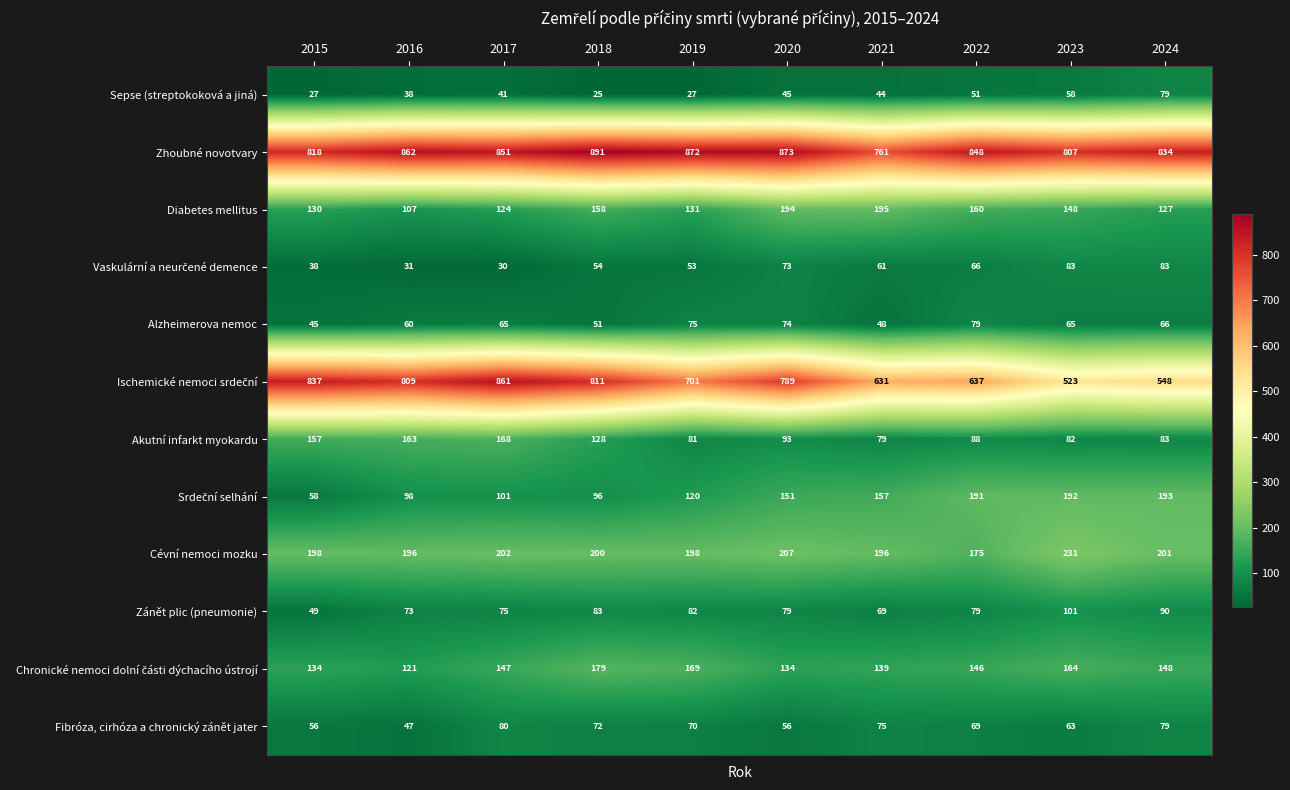

Is it true that Fibróza, cirhóza a chronický zánět jater equals 80 at 2017?

True